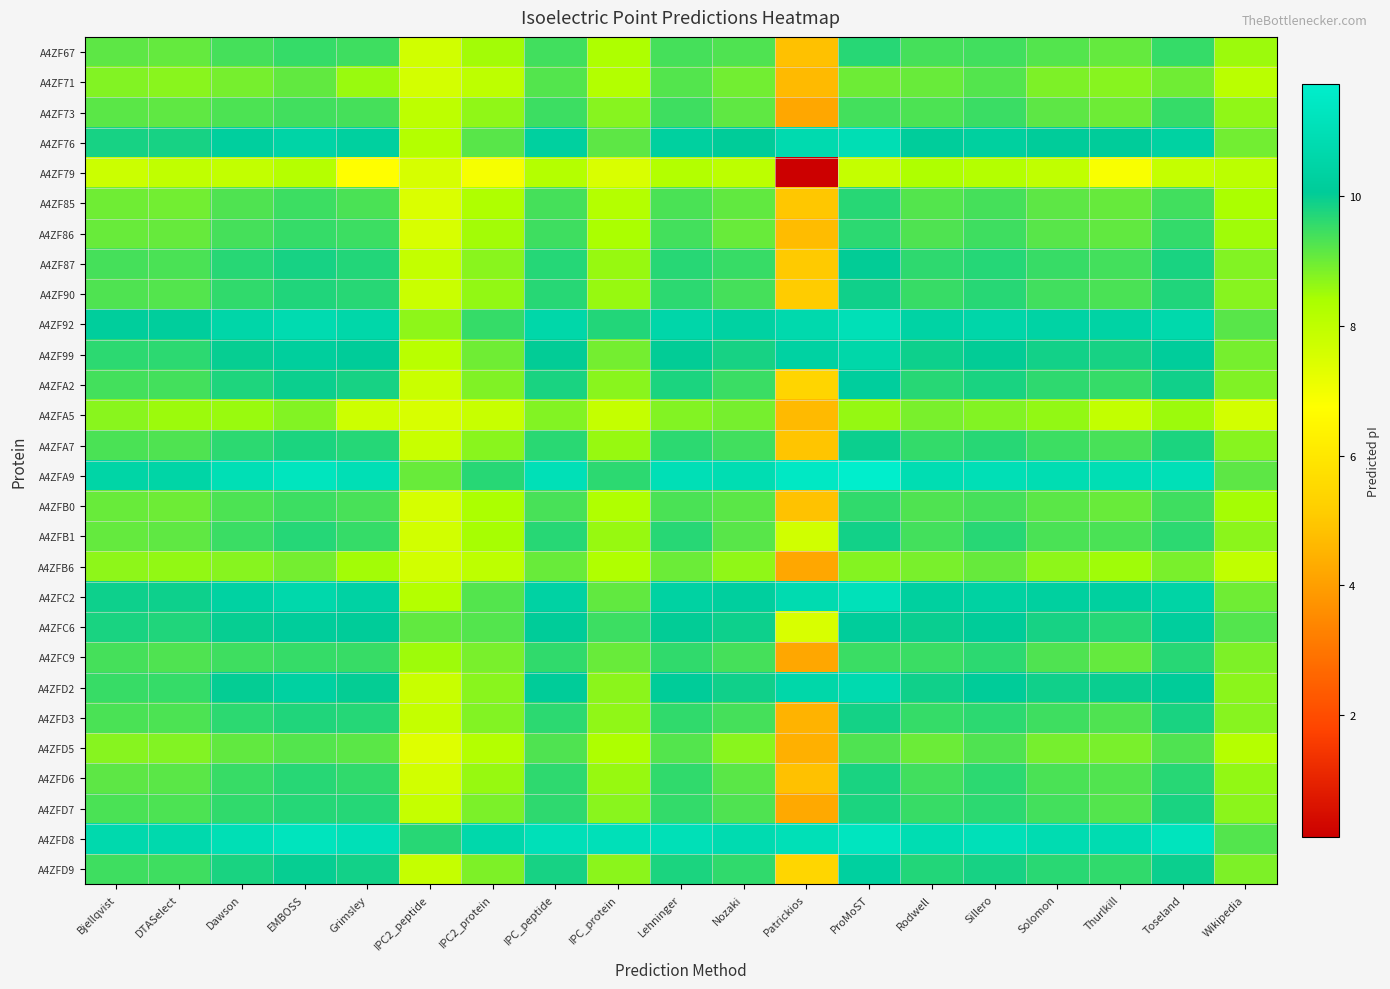

Between IPC2_peptide and Bjellqvist, which is larger?

Bjellqvist